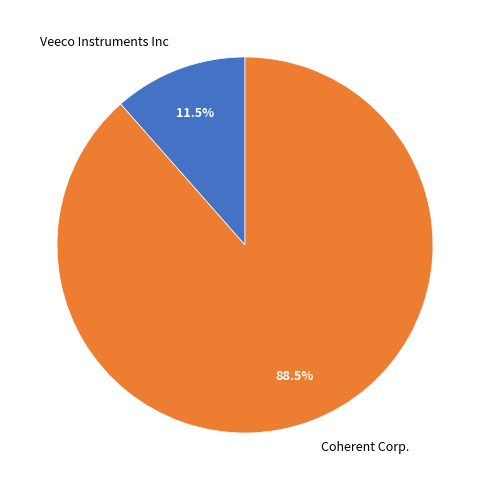

How many slices are in this pie chart?

2